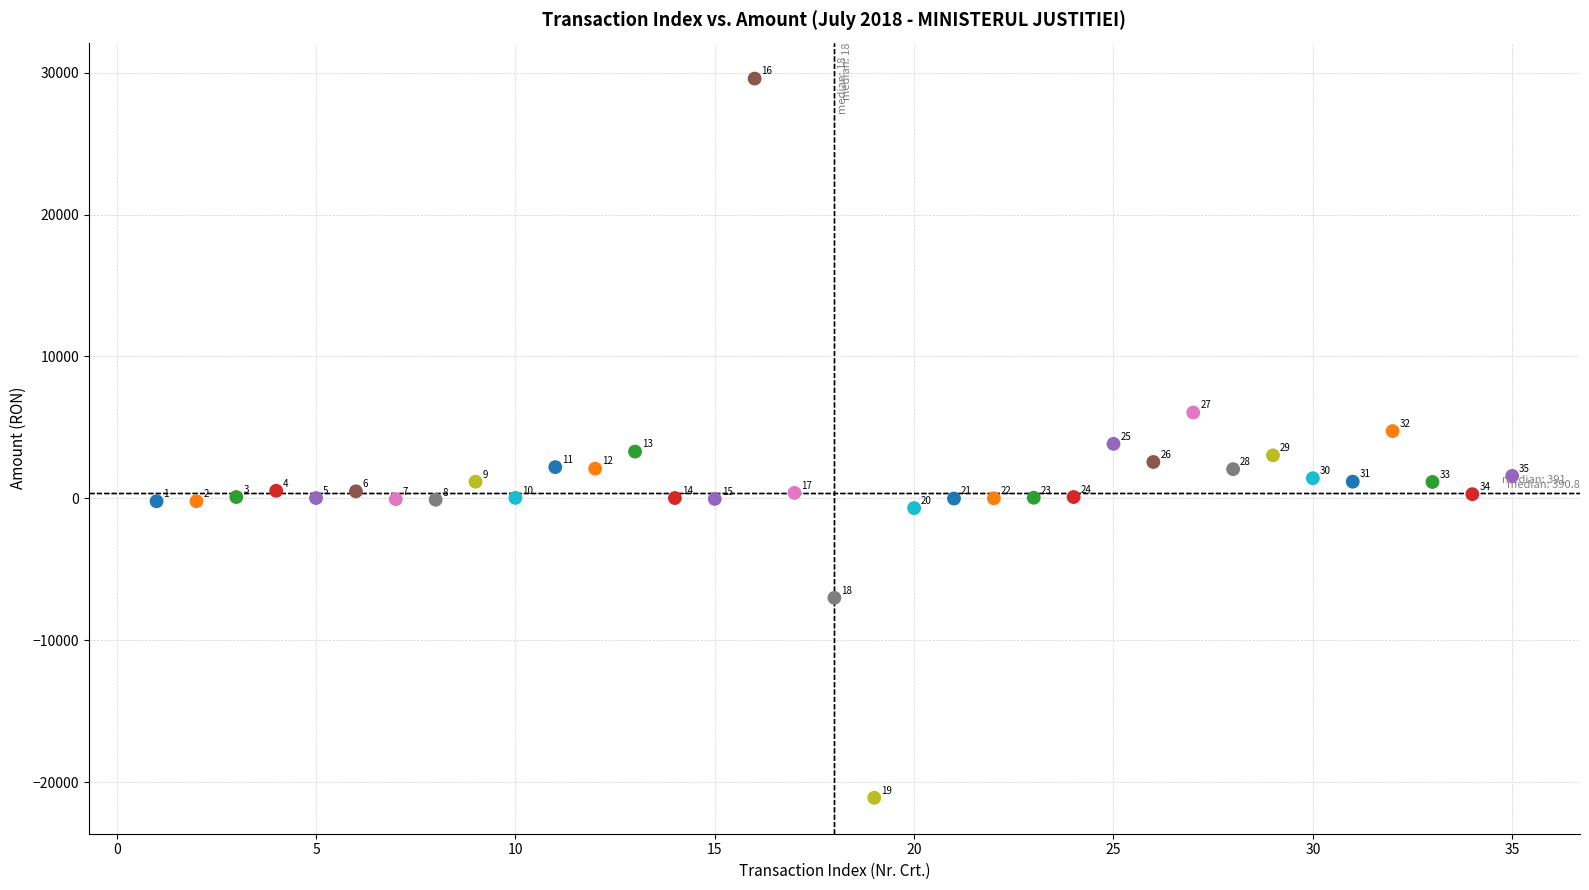

What is the range of Y values (max minus min)?

50659.7